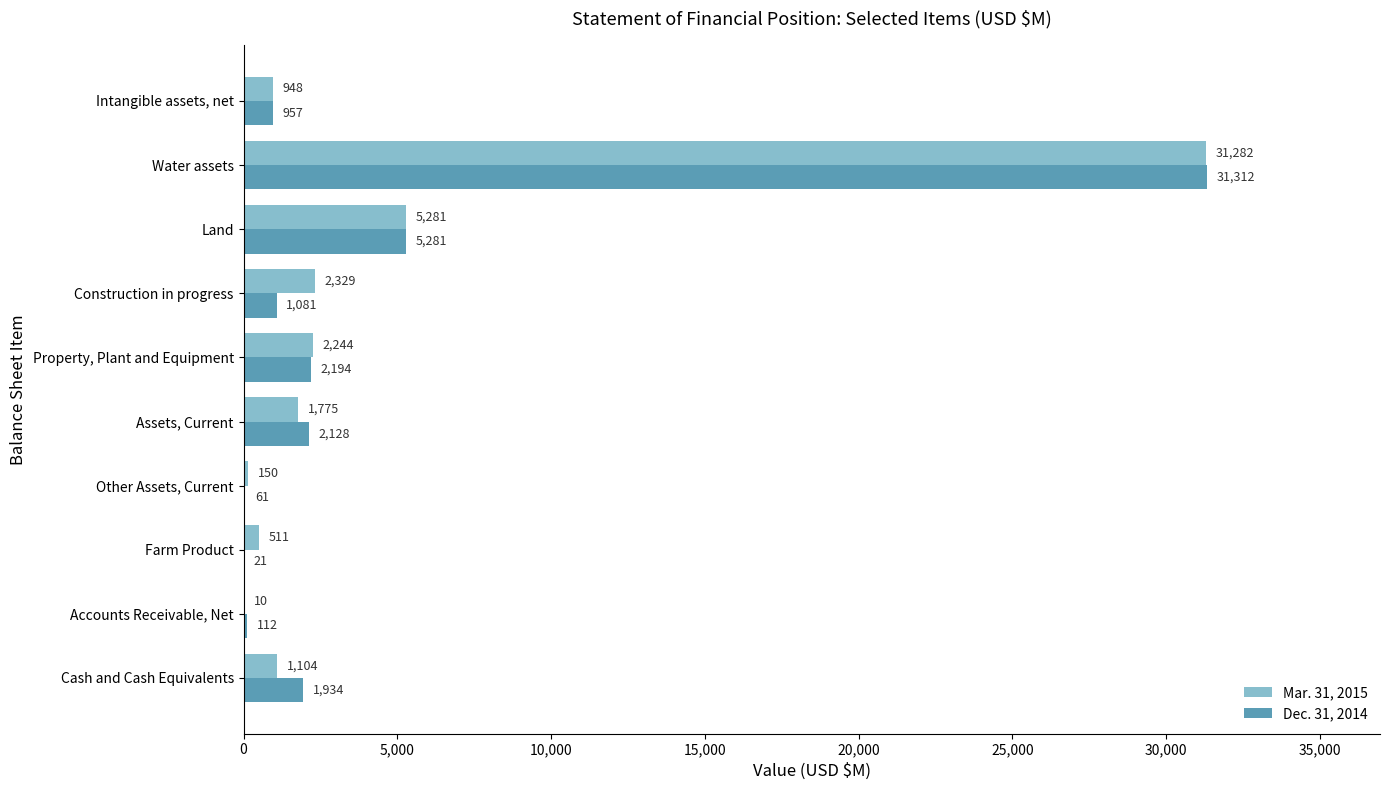

Count the number of data series in this chart.

2